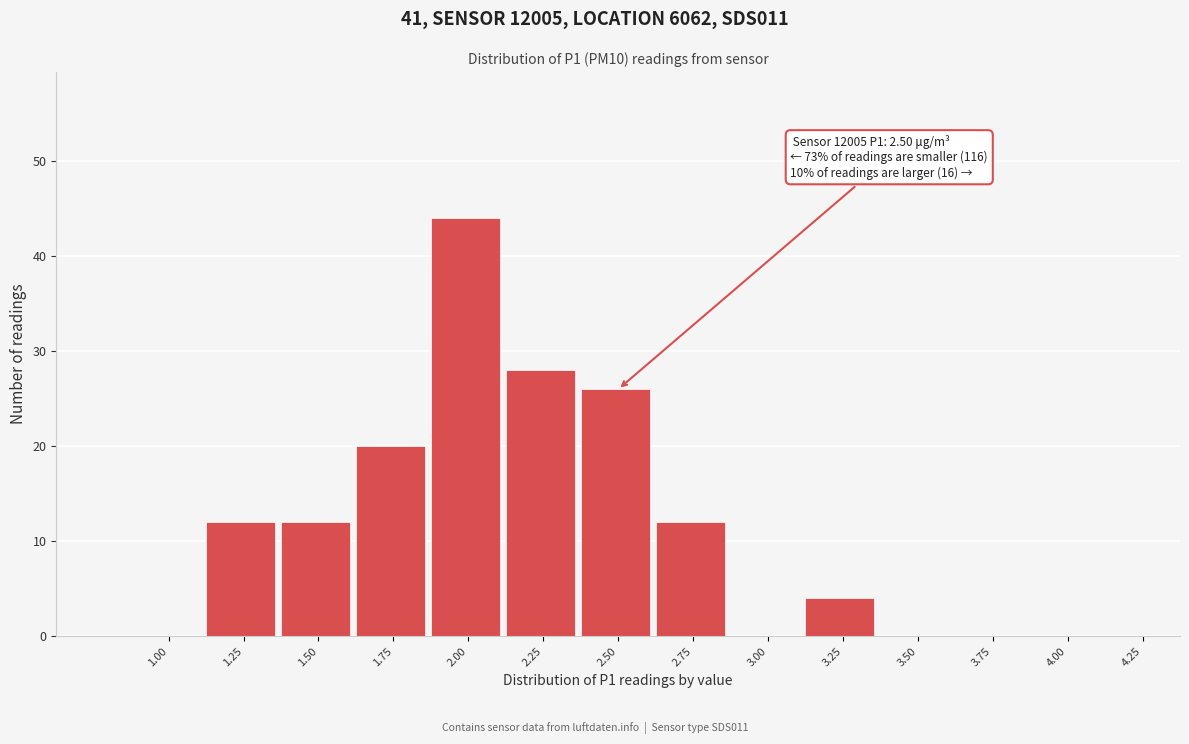

Reading left to right, list all the values displayed in this chart.

1.00=0	1.25=12	1.50=12	1.75=20	2.00=44	2.25=28	2.50=26	2.75=12	3.00=0	3.25=4	3.50=0	3.75=0	4.00=0	4.25=0